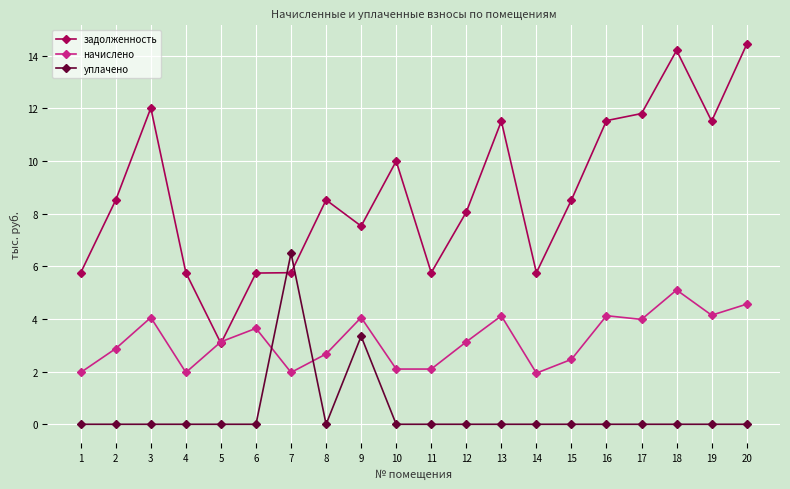

How many values in the задолженность series exceed 8?

12